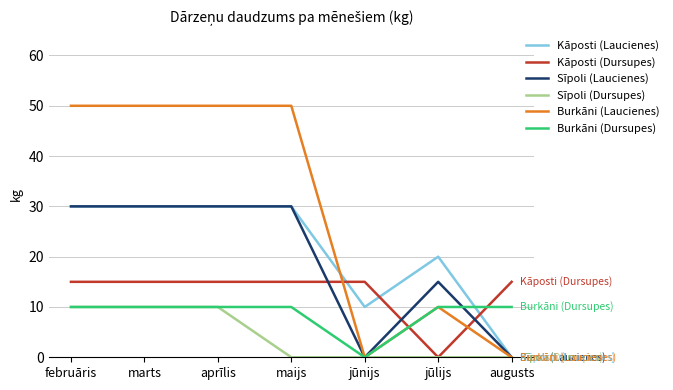

How many intersections are there between Burkāni (Dursupes) and Kāposti (Laucienes)?

1